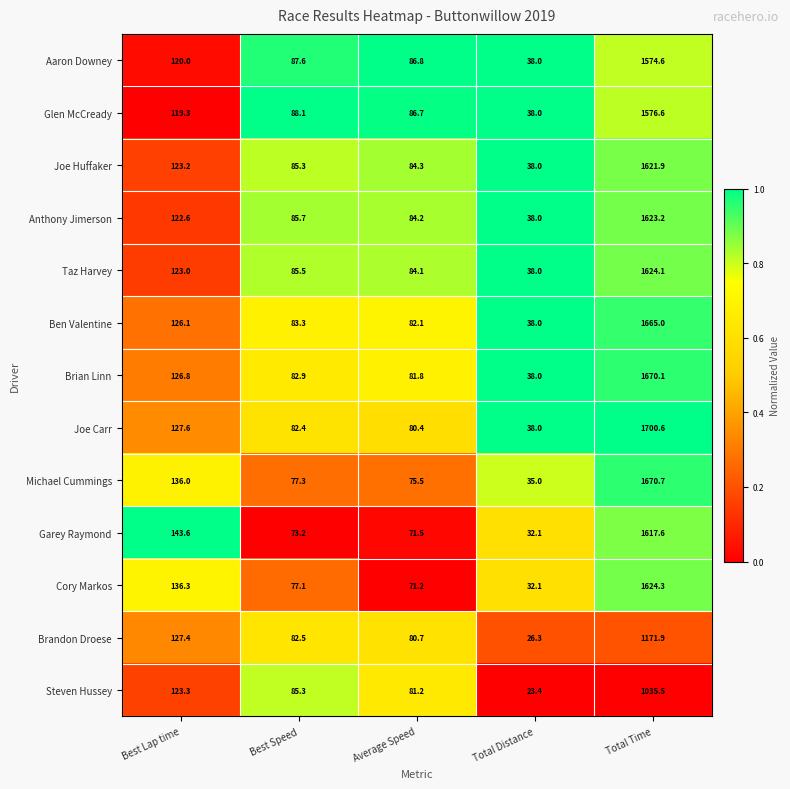

Rank the series by their maximum value, from lowest to highest.

Steven Hussey, Brandon Droese, Aaron Downey, Glen McCready, Garey Raymond, Joe Huffaker, Anthony Jimerson, Taz Harvey, Cory Markos, Ben Valentine, Brian Linn, Michael Cummings, Joe Carr